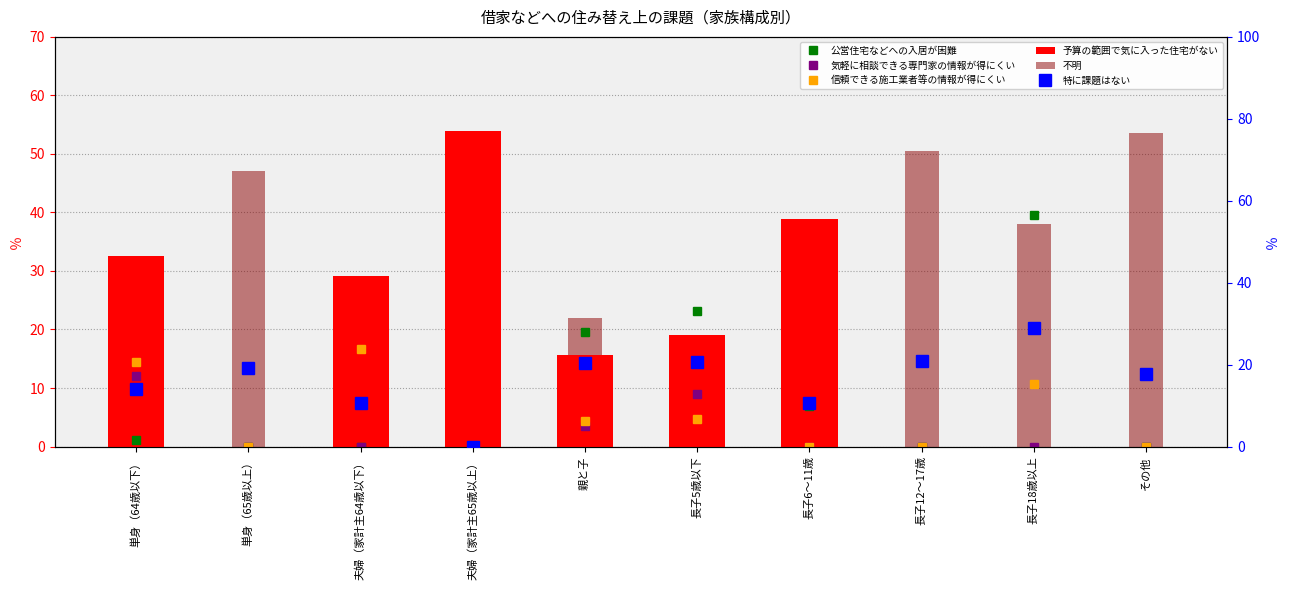

What is the label of the 1st bar from the left?

単身（64歳以下）